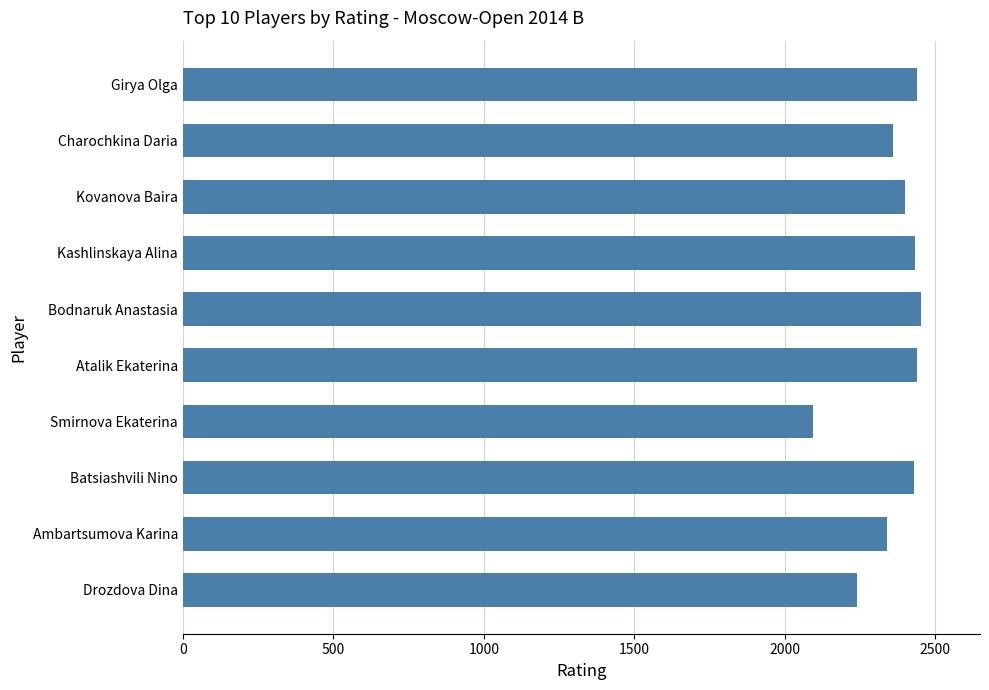

True or false: the data shows 1536 at Girya Olga.

False